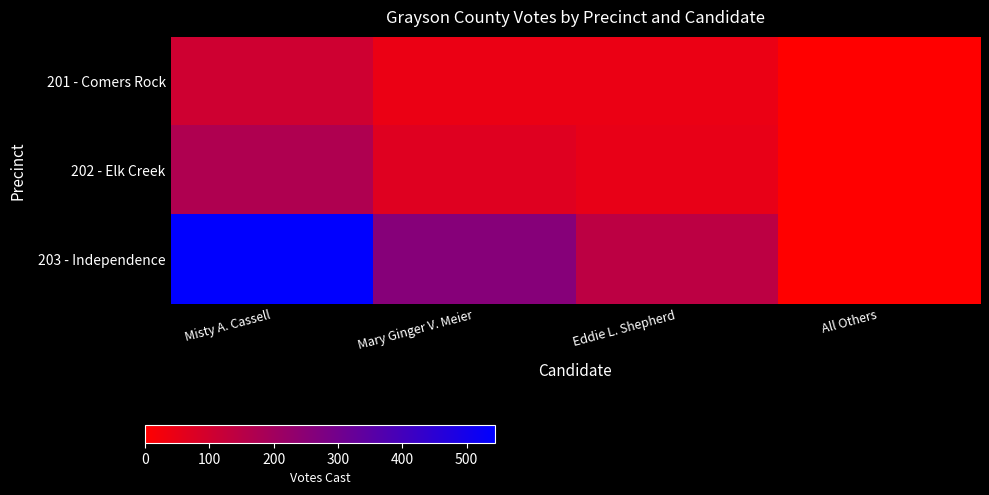

What is the total value across all series at Mary Ginger V. Meier?

369